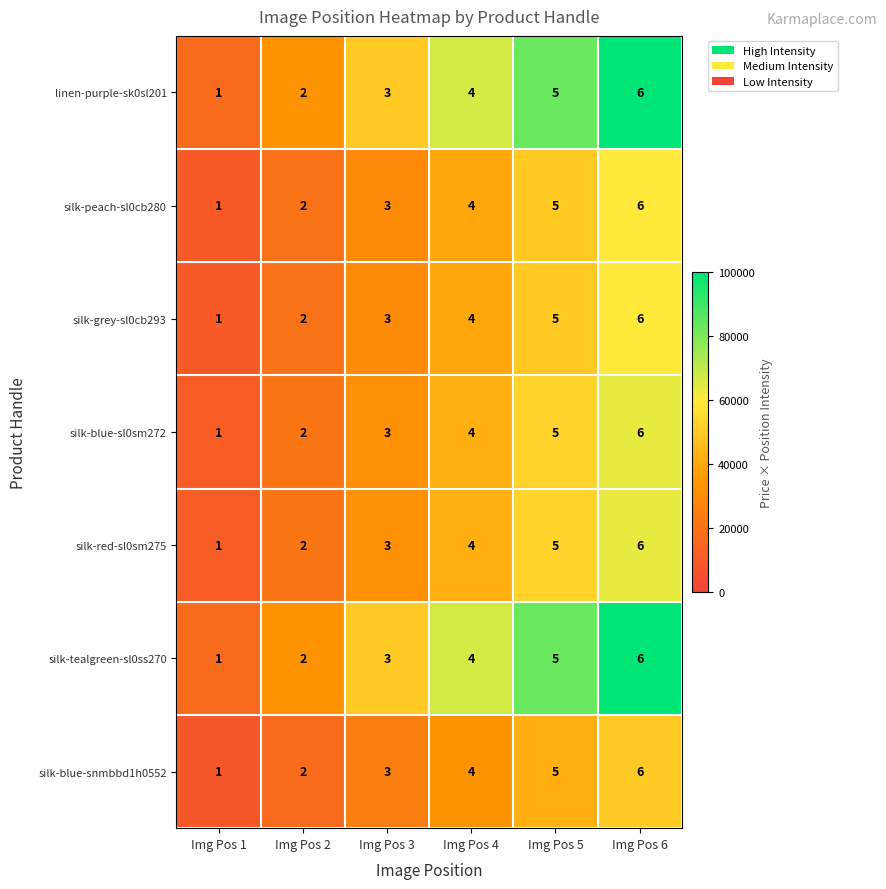

What value does the silk-grey-sl0cb293 series have at Img Pos 3?

3